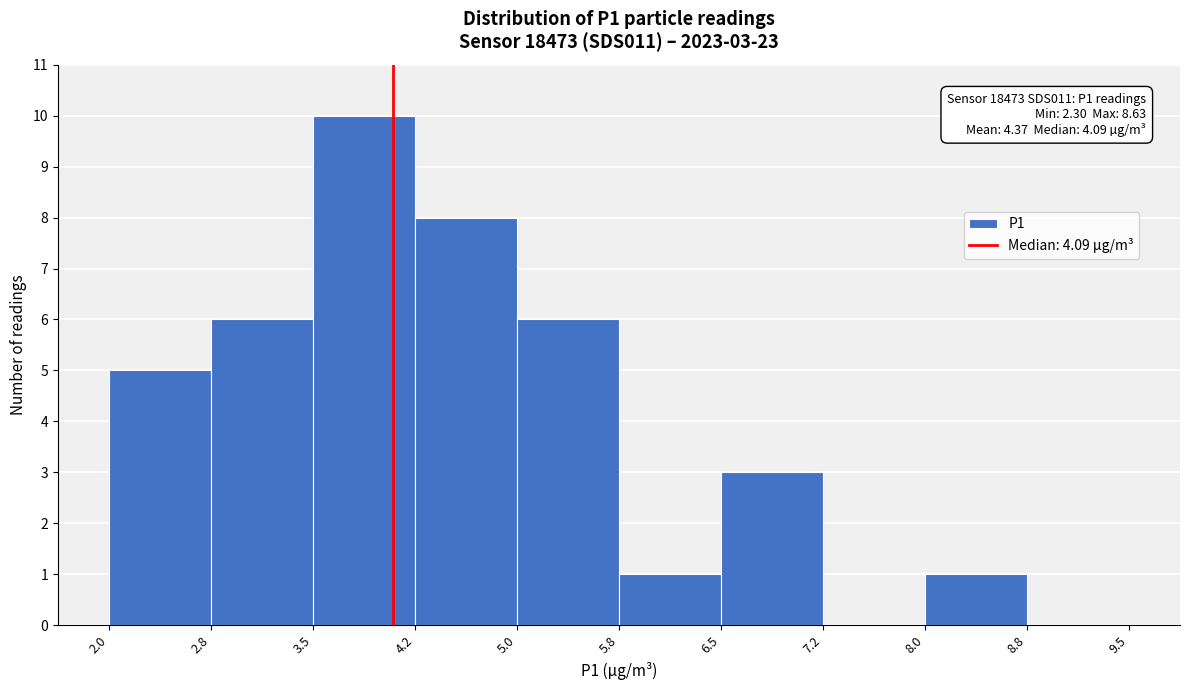

Which range on the x-axis has the tallest bar?

3.5 to 4.2